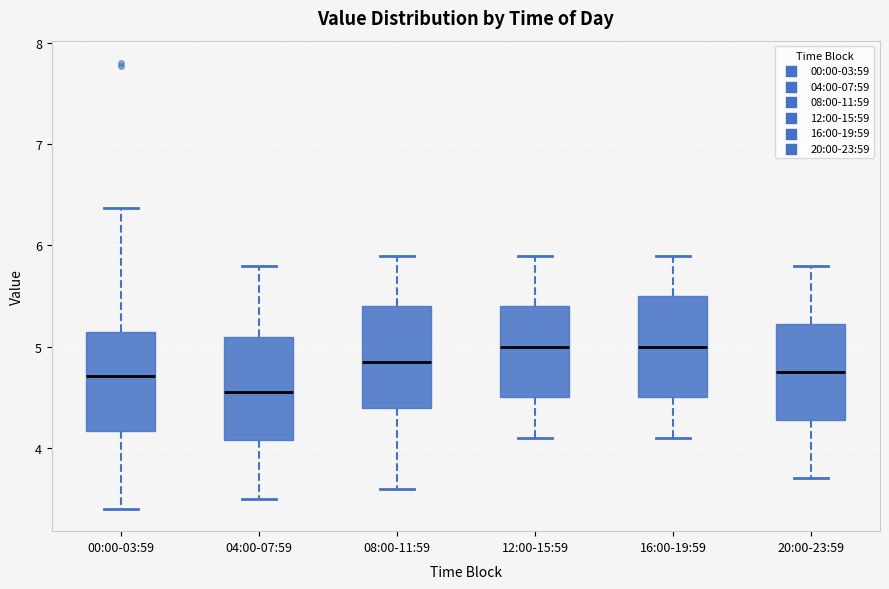

Which box's median line is the lowest?

04:00-07:59